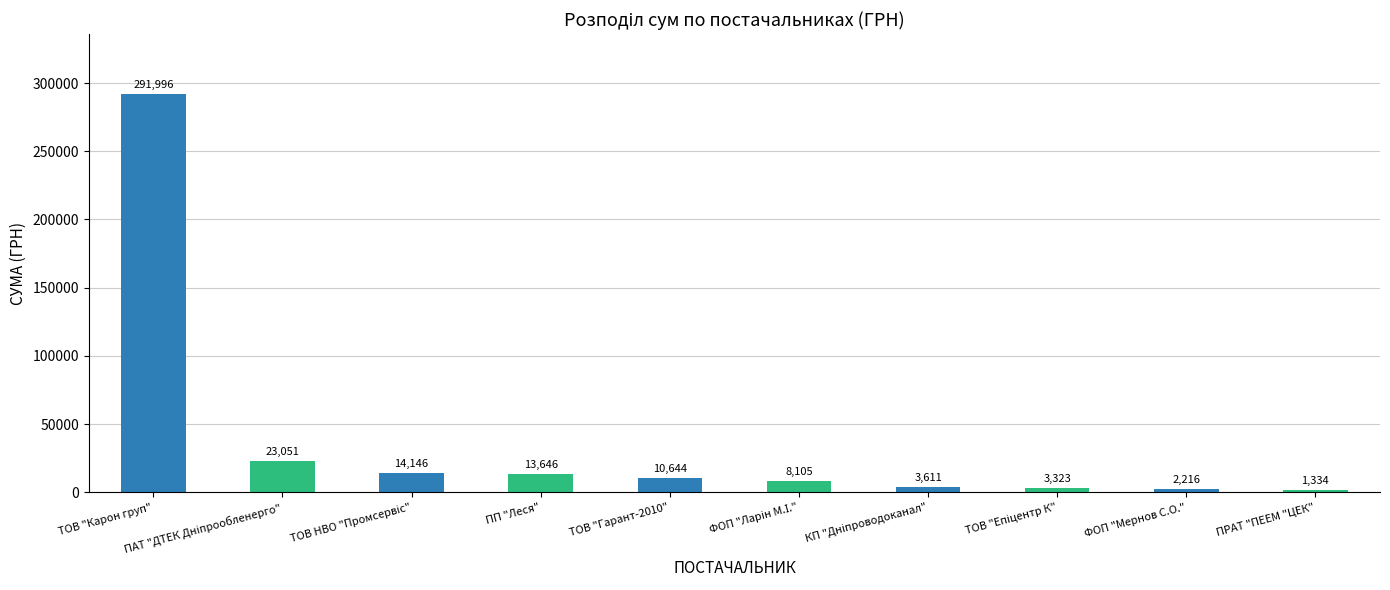

Read the value at ФОП "Мернов С.О.".

2215.8